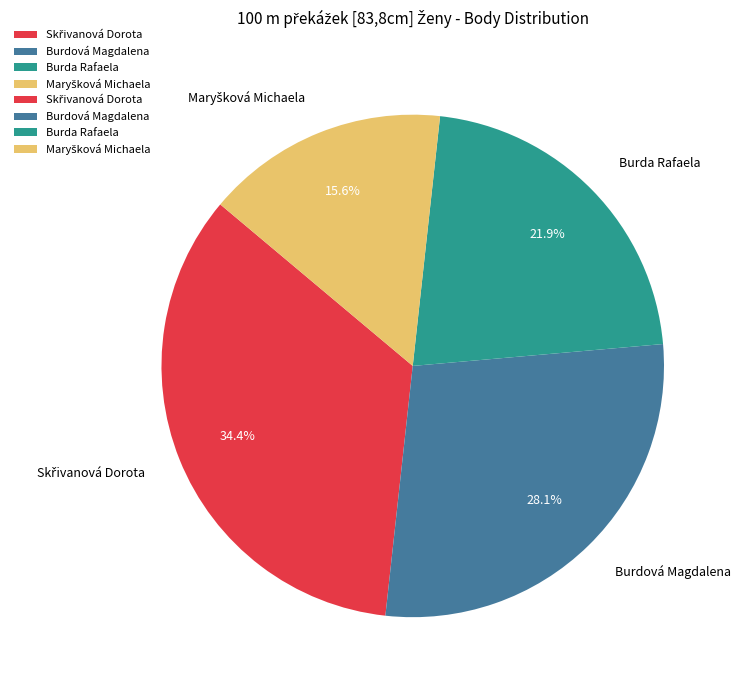

What percentage is NOT represented by Burdová Magdalena?

71.9%